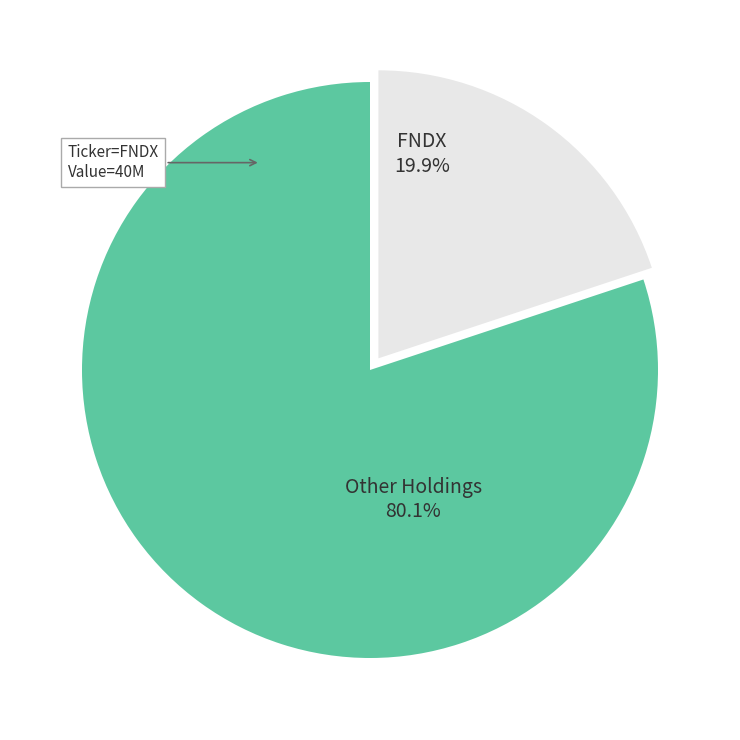

Is there a majority slice in this chart?

Yes